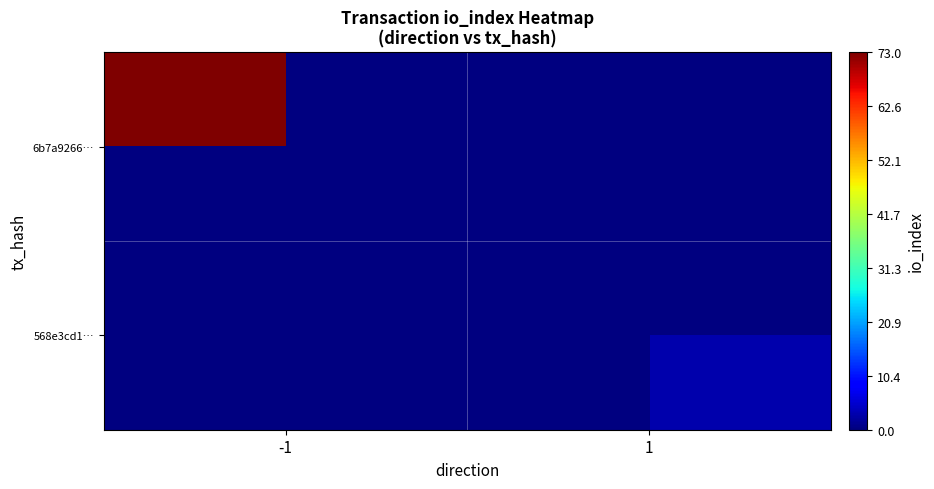

Rank the series by their average value, from highest to lowest.

6b7a9266…, 568e3cd1…